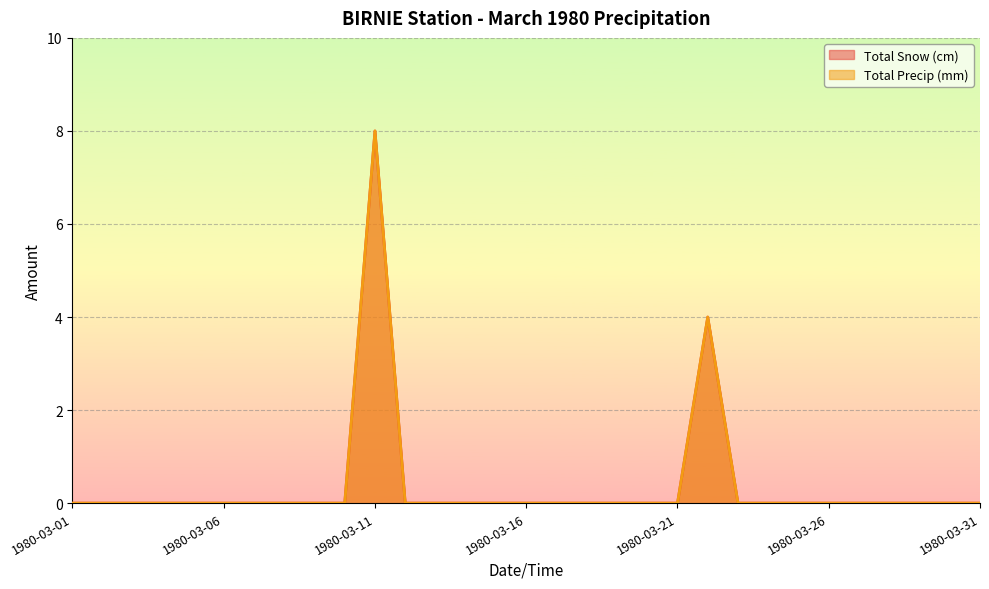

Does the chart display data point markers on the line(s)?

No